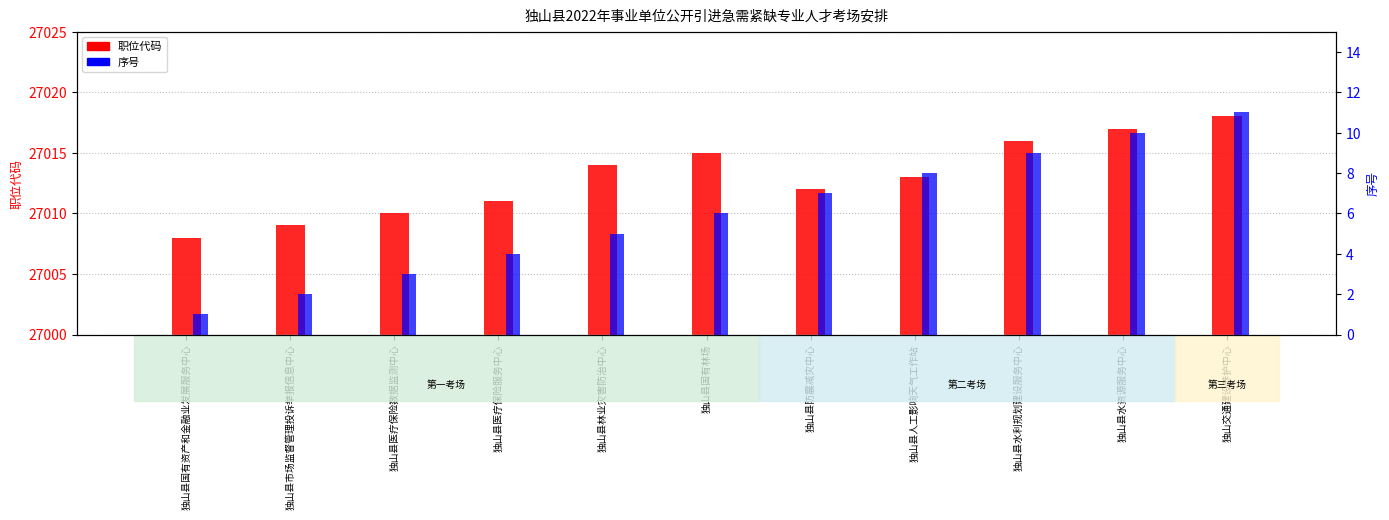

Is the value of 职位代码 at 独山县人工影响天气工作站 greater than the value of 序号 at 独山县林业灾害防治中心?

Yes